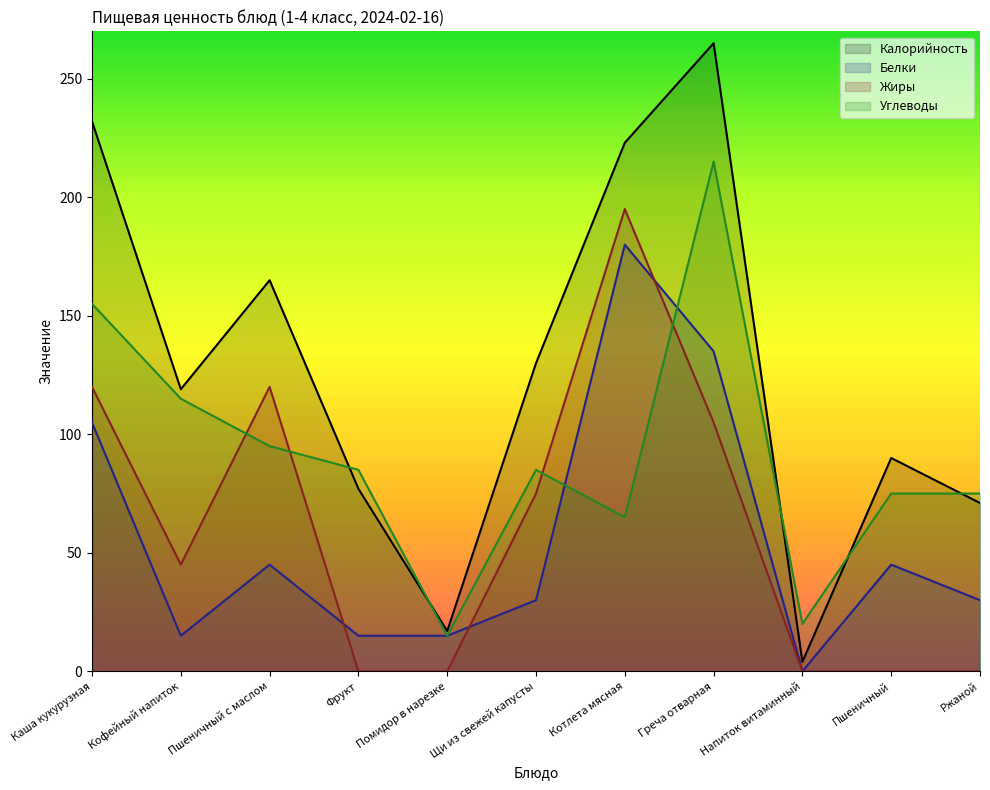

What is the sum of the Белки values at Ржаной and Пшеничный?

75